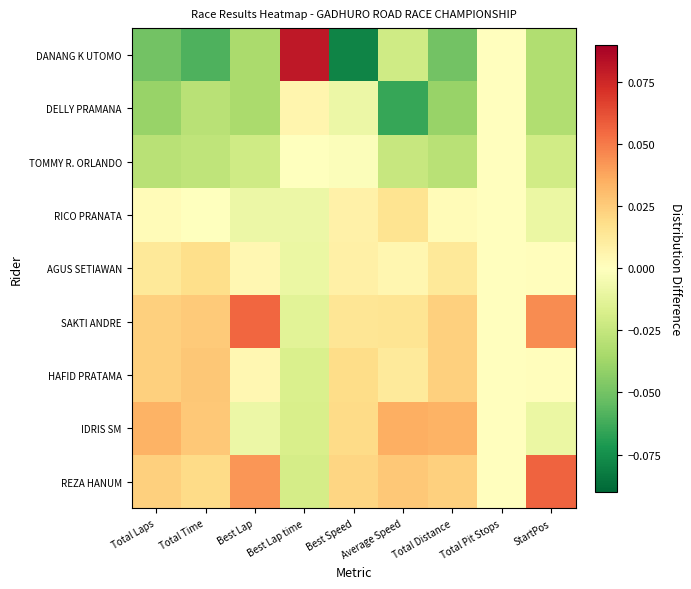

Reading left to right, list all the values displayed in this chart.

REZA HANUM: Total Laps=0.0	Total Time=0.0	Best Lap=0.0	Best Lap time=-0.0	Best Speed=0.0	Average Speed=0.0	Total Distance=0.0	Total Pit Stops=0.0	StartPos=0.1
IDRIS SM: Total Laps=0.0	Total Time=0.0	Best Lap=-0.0	Best Lap time=-0.0	Best Speed=0.0	Average Speed=0.0	Total Distance=0.0	Total Pit Stops=0.0	StartPos=-0.0
HAFID PRATAMA: Total Laps=0.0	Total Time=0.0	Best Lap=0.0	Best Lap time=-0.0	Best Speed=0.0	Average Speed=0.0	Total Distance=0.0	Total Pit Stops=0.0	StartPos=0.0
SAKTI ANDRE: Total Laps=0.0	Total Time=0.0	Best Lap=0.1	Best Lap time=-0.0	Best Speed=0.0	Average Speed=0.0	Total Distance=0.0	Total Pit Stops=0.0	StartPos=0.0
AGUS SETIAWAN: Total Laps=0.0	Total Time=0.0	Best Lap=0.0	Best Lap time=-0.0	Best Speed=0.0	Average Speed=0.0	Total Distance=0.0	Total Pit Stops=0.0	StartPos=0.0
RICO PRANATA: Total Laps=0.0	Total Time=-0.0	Best Lap=-0.0	Best Lap time=-0.0	Best Speed=0.0	Average Speed=0.0	Total Distance=0.0	Total Pit Stops=0.0	StartPos=-0.0
TOMMY R. ORLANDO: Total Laps=-0.0	Total Time=-0.0	Best Lap=-0.0	Best Lap time=-0.0	Best Speed=-0.0	Average Speed=-0.0	Total Distance=-0.0	Total Pit Stops=0.0	StartPos=-0.0
DELLY PRAMANA: Total Laps=-0.0	Total Time=-0.0	Best Lap=-0.0	Best Lap time=0.0	Best Speed=-0.0	Average Speed=-0.1	Total Distance=-0.0	Total Pit Stops=0.0	StartPos=-0.0
DANANG K UTOMO: Total Laps=-0.1	Total Time=-0.1	Best Lap=-0.0	Best Lap time=0.1	Best Speed=-0.1	Average Speed=-0.0	Total Distance=-0.1	Total Pit Stops=0.0	StartPos=-0.0